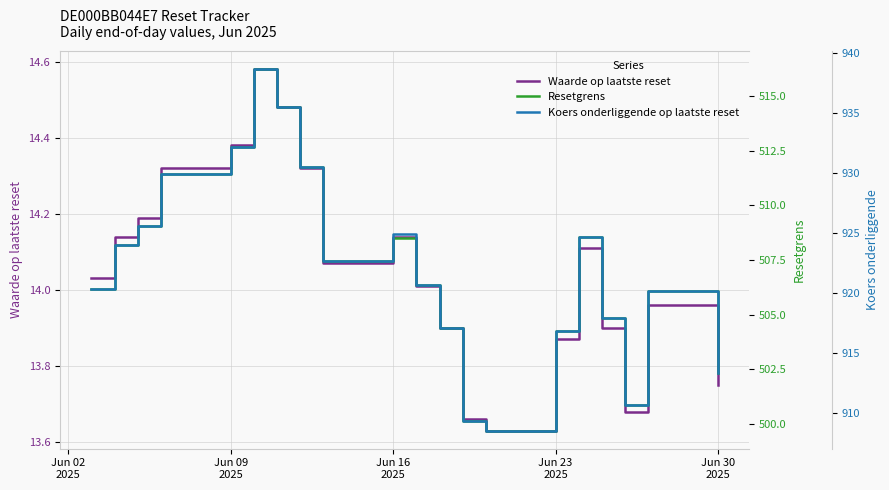

True or false: Waarde op laatste reset and Koers onderliggende op laatste reset intersect in this chart.

False